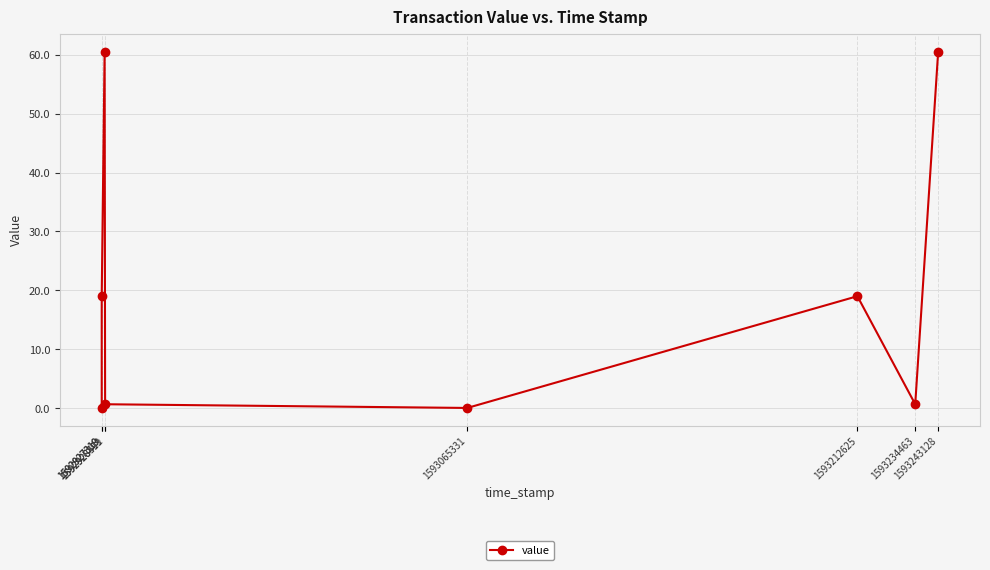

What is the greatest value displayed?

60.5